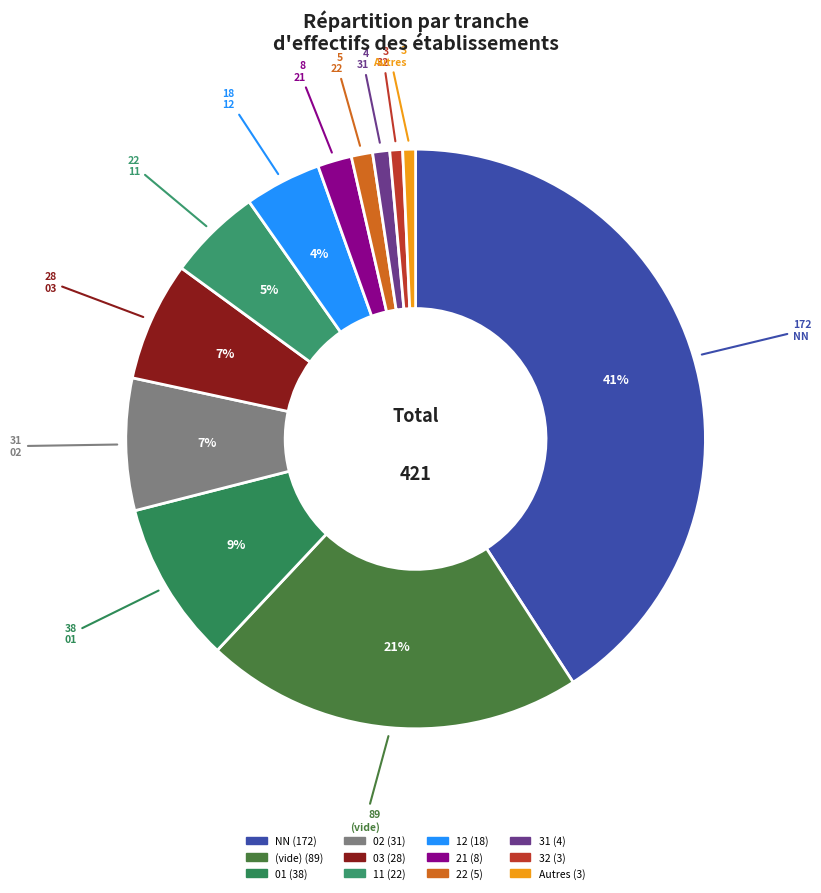

Count the number of slices in the pie.

12